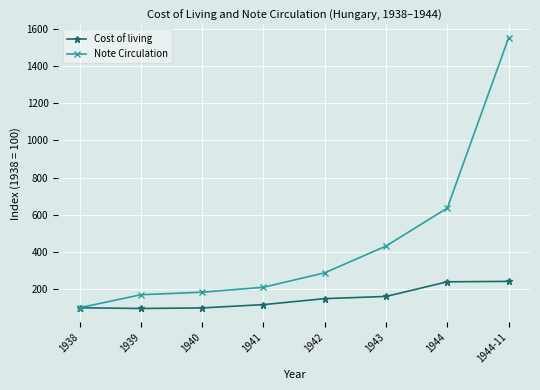

What is the lowest value of the Note Circulation series?

100.0